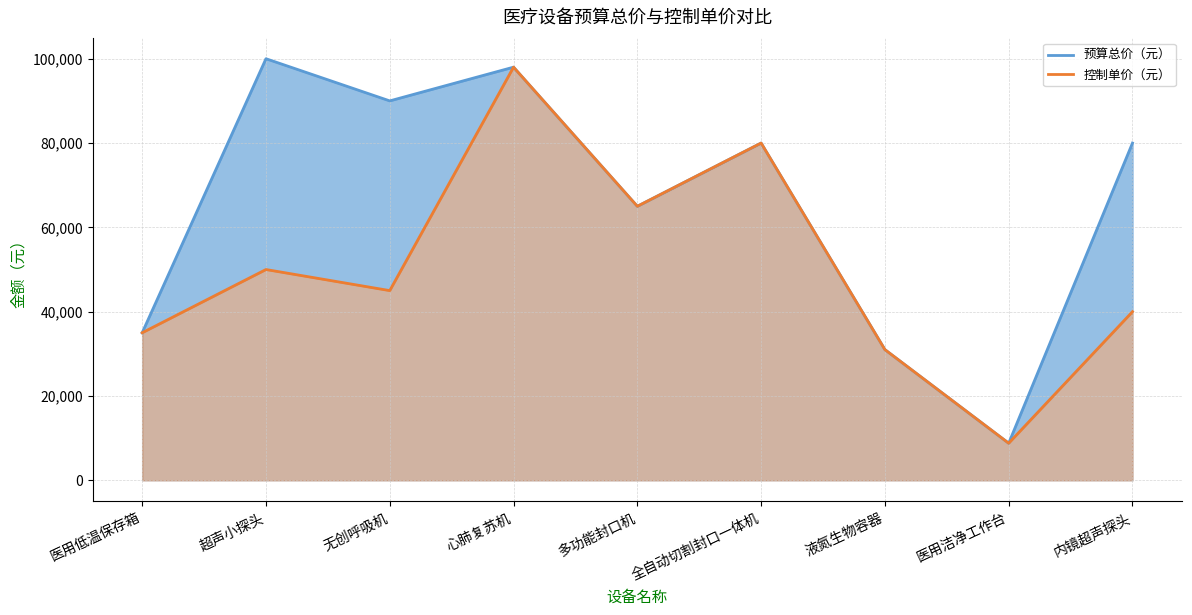

How many data points in 控制单价（元） are above 45000?

4